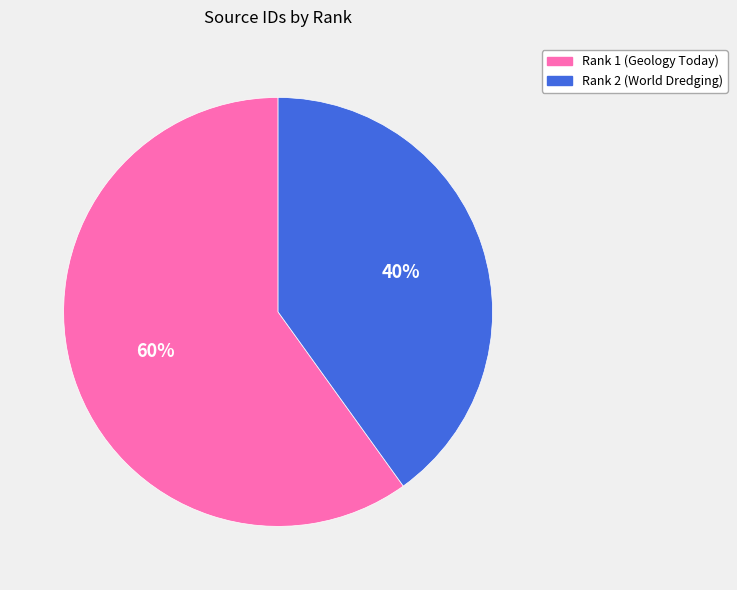

Which category has the biggest portion of the pie?

Rank 1 (Geology Today)